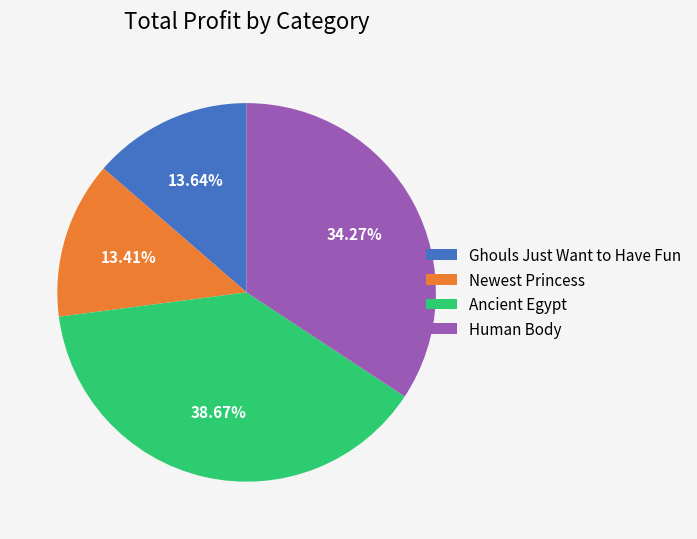

To the nearest percent, what portion does Ghouls Just Want to Have Fun represent?

14%